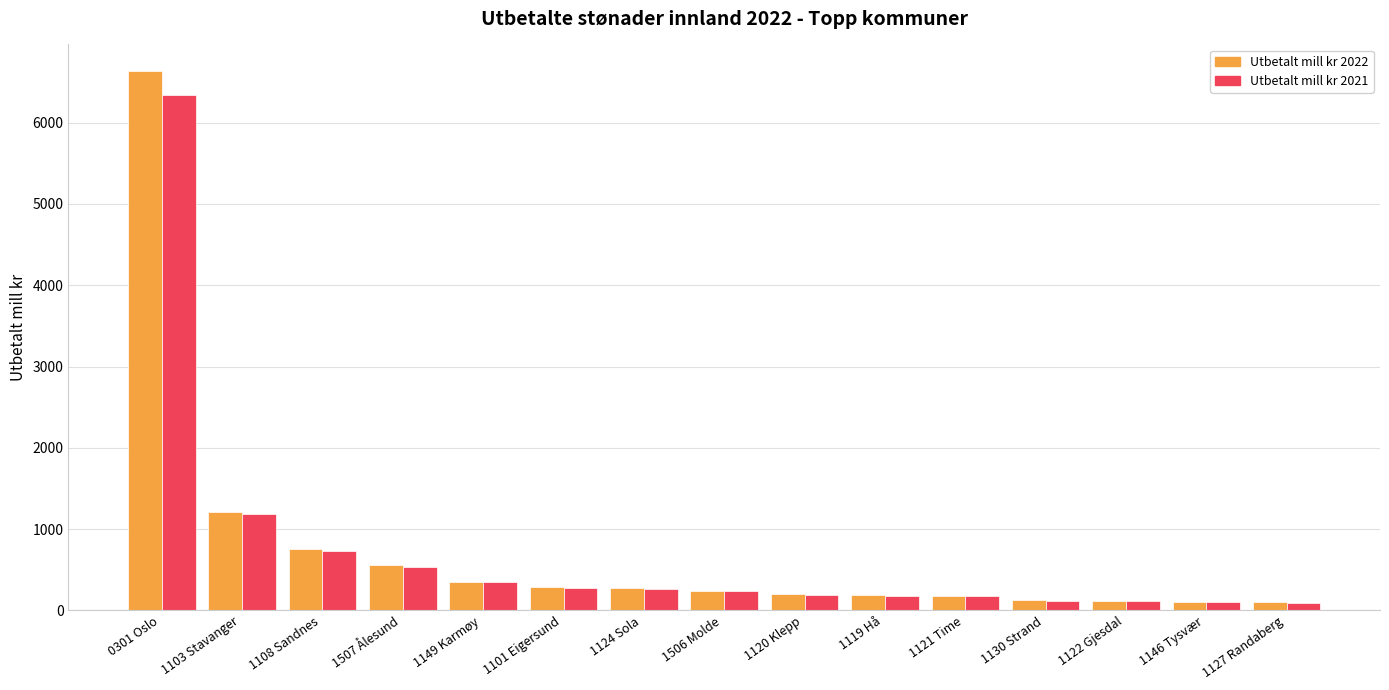

How many bars are there in total?

30